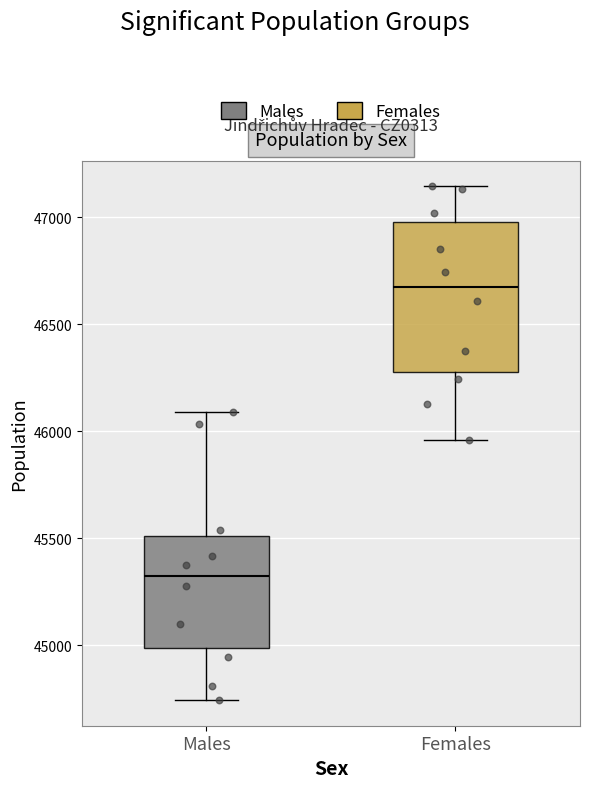

Reading left to right, read every box against the y-axis: the position of its median line, the range the box covers, and the ends of its whiskers. The values are not printed on the chart, so give them approximately, as read against the axis.

Males: median 45350, box 45000 to 45500, whiskers 44750 to 46100
Females: median 46700, box 46300 to 47000, whiskers 45950 to 47150